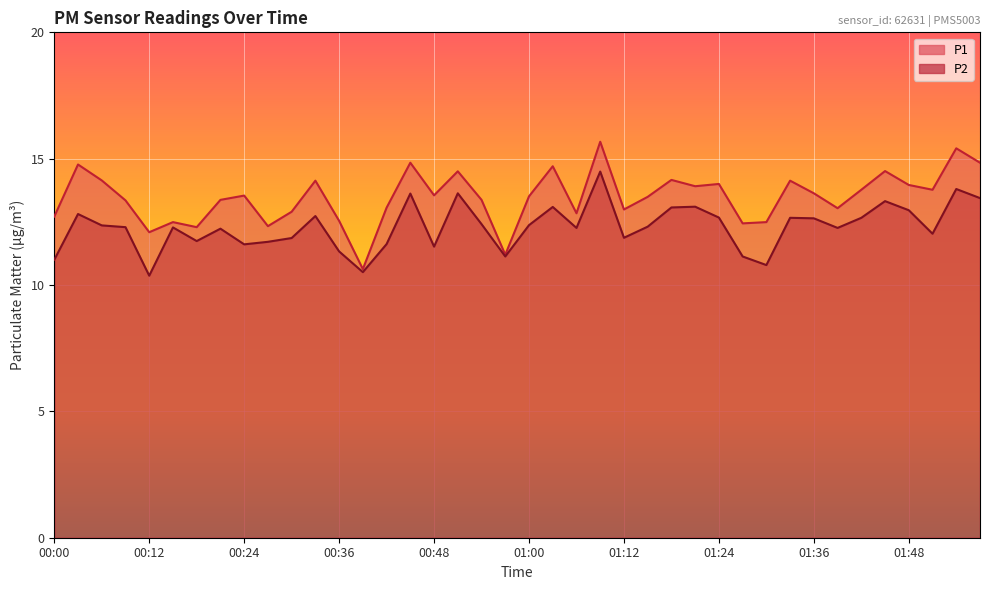

At which label does P2 first exceed 12?

00:03